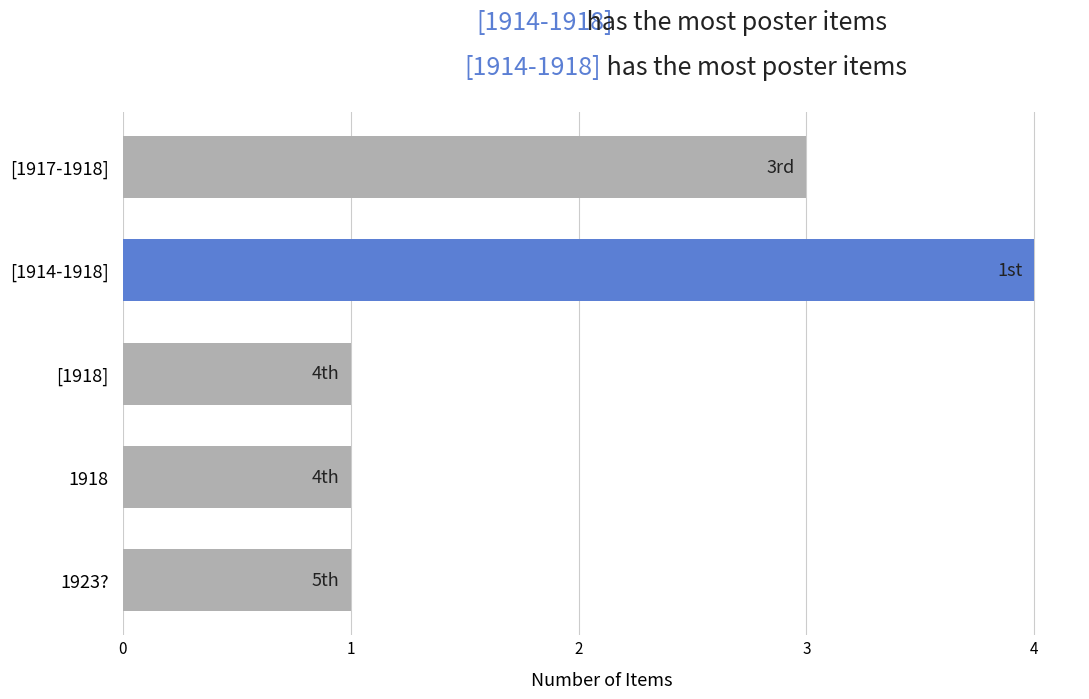

What is the difference between the maximum and minimum values?

3